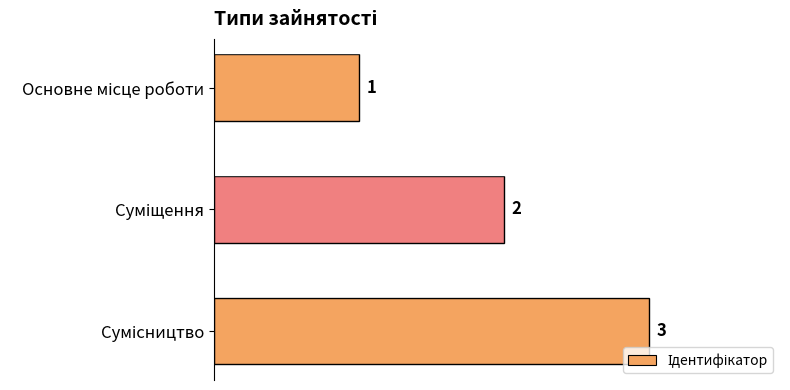

What is the value of the 1st bar from the top?

1